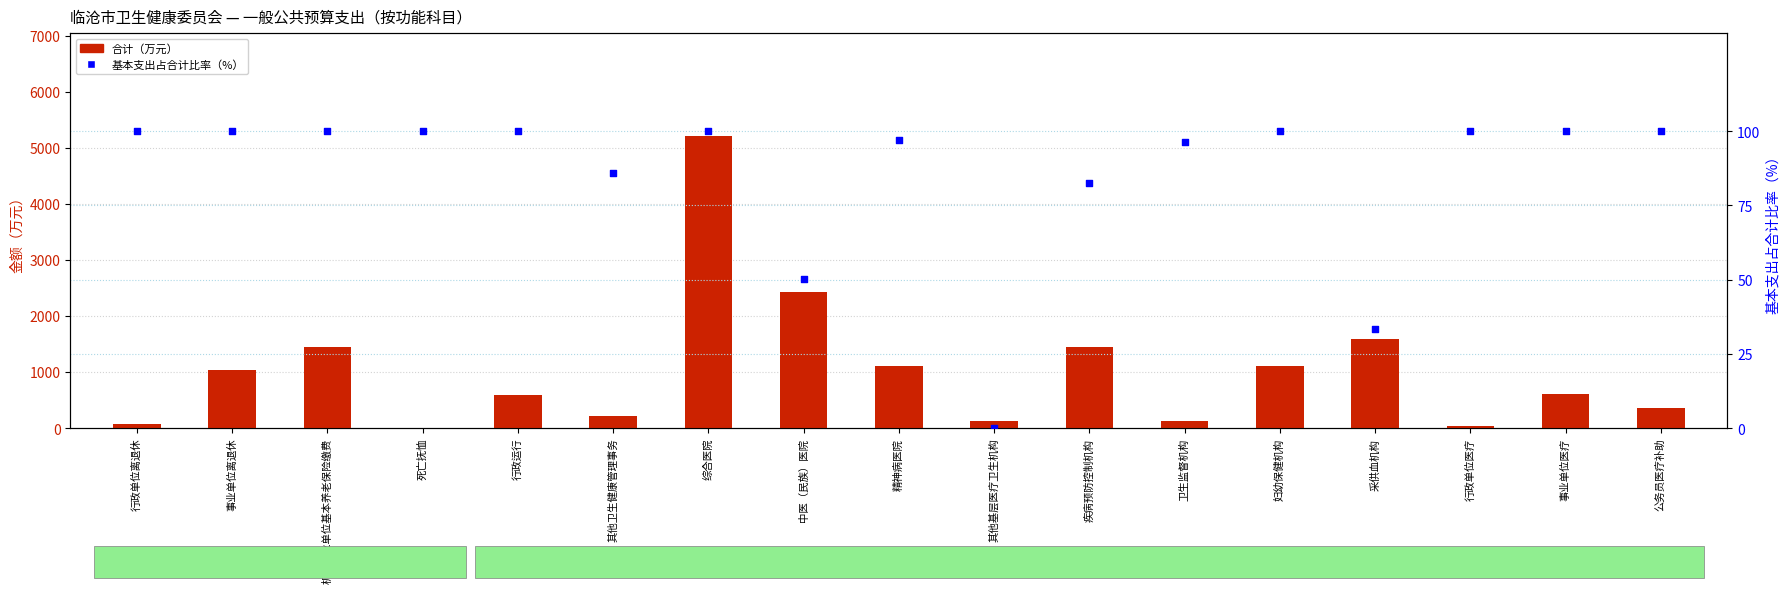

Which series has the largest total across all categories?

合计（万元）